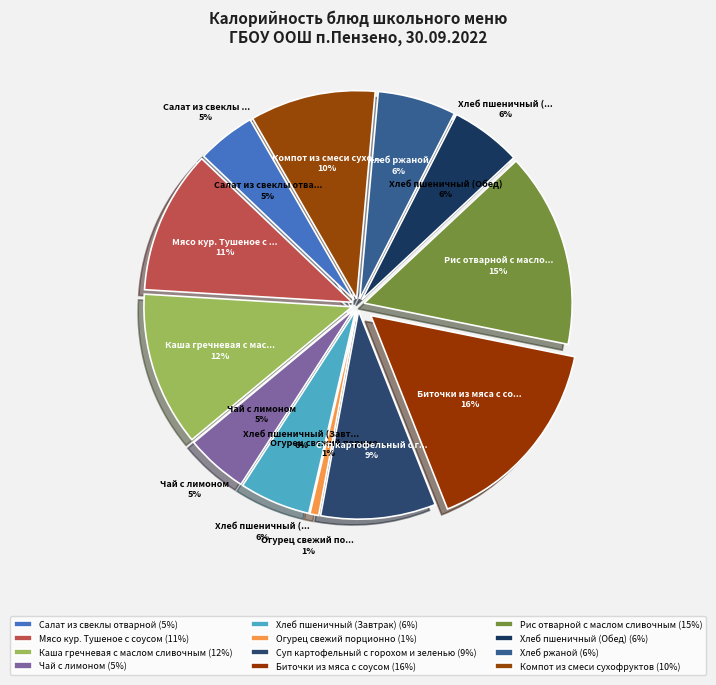

How much of the chart is everything except Рис отварной с маслом сливочным?

84.9%